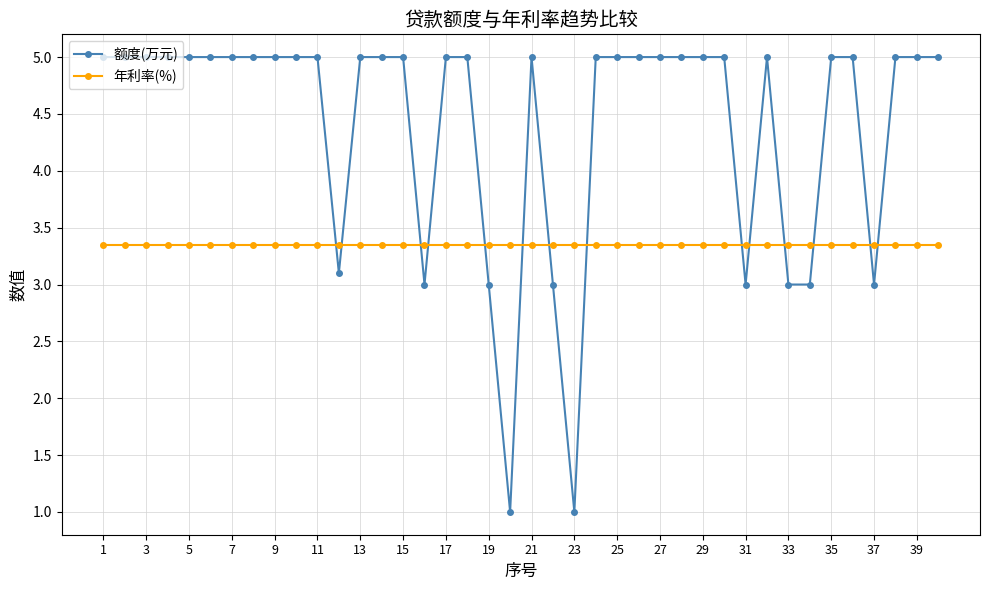

Which series has the largest range (max minus min)?

额度(万元)